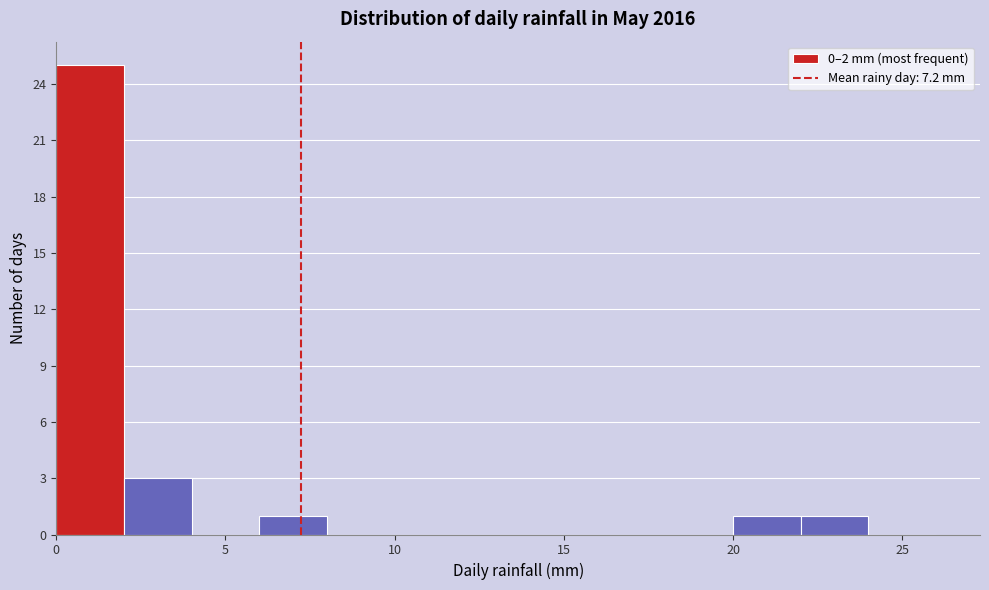

What is the height of the bar covering 6 to 8 on the x-axis? The values are not printed on the chart, so give them approximately, as read against the axis.

1